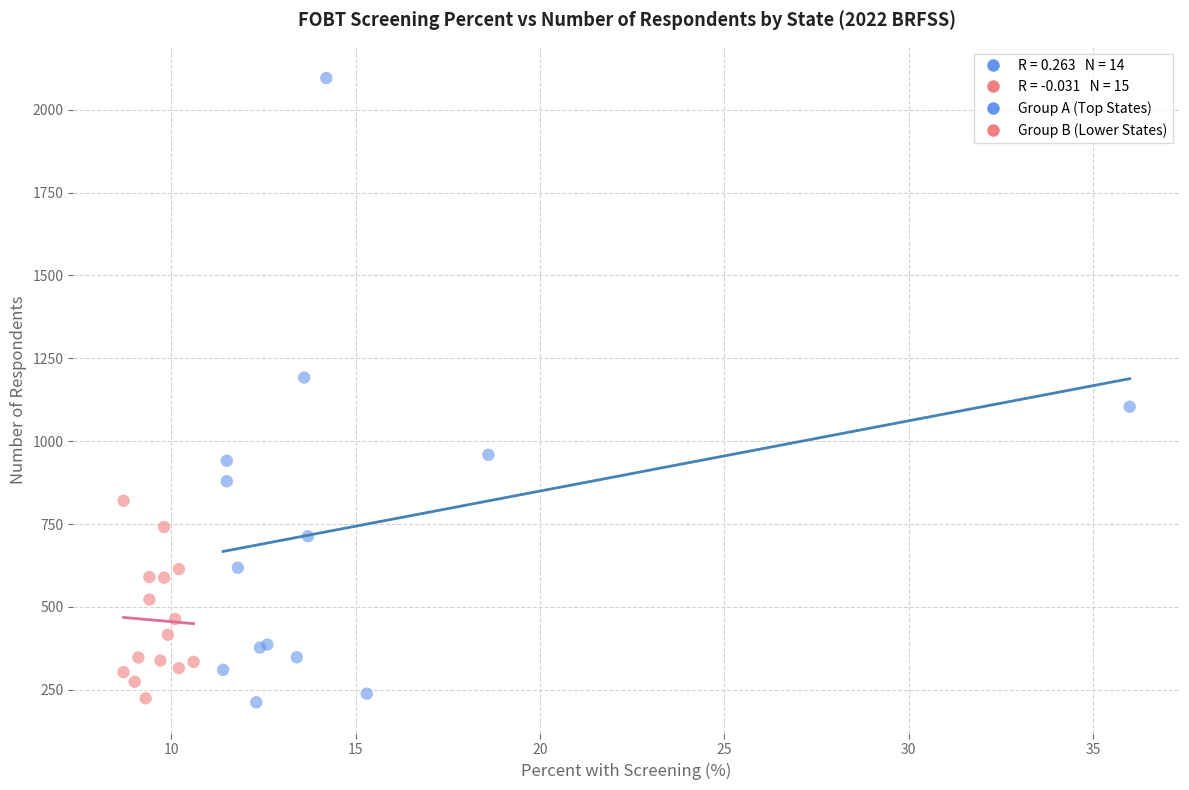

Which series reaches the maximum Y coordinate?

Group A (Top States)